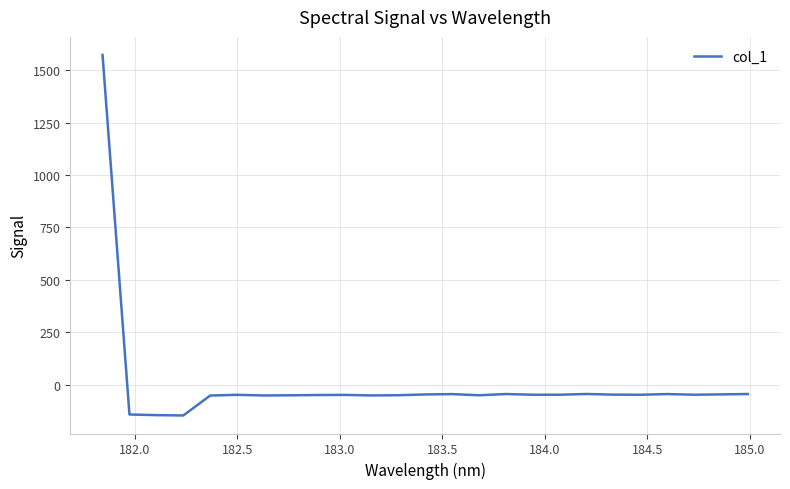

What is the minimum value shown in the chart?

-146.3